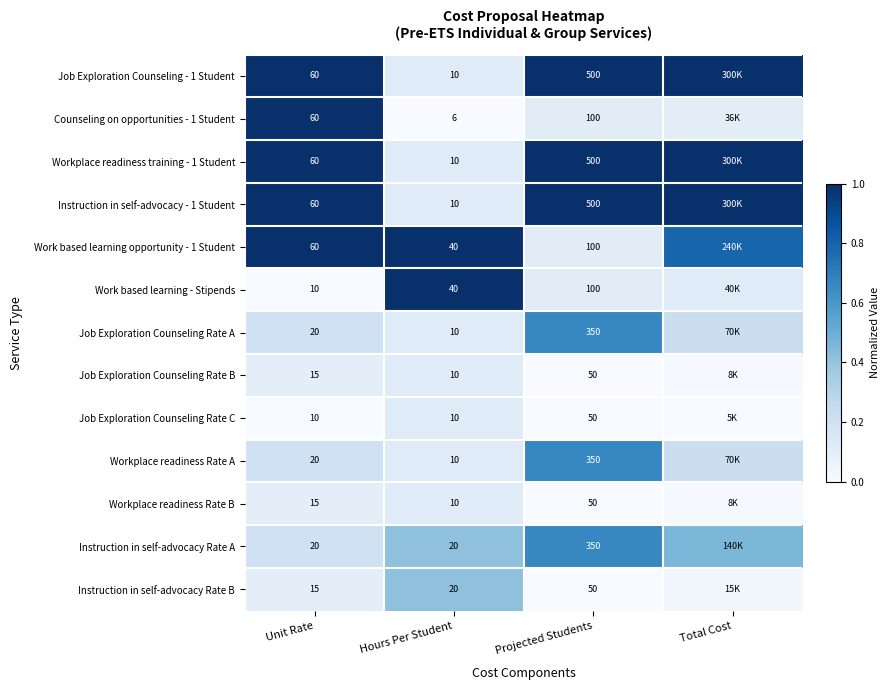

At which category is the sum across all series the highest?

Unit Rate